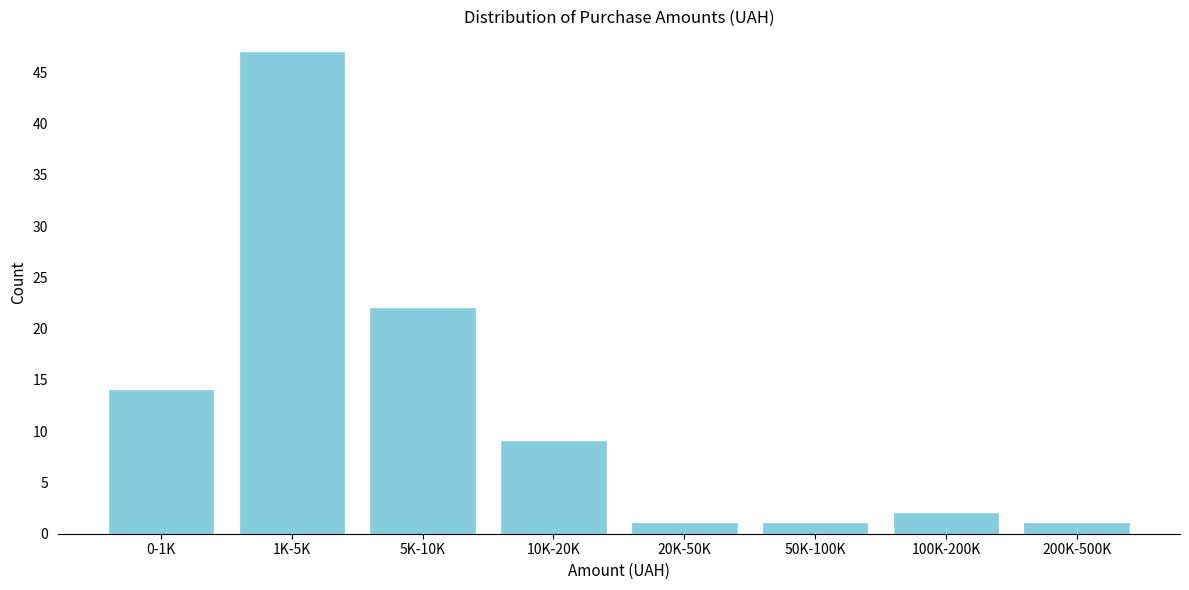

Reading right to left, list all the values displayed in this chart.

1	2	1	1	9	22	47	14